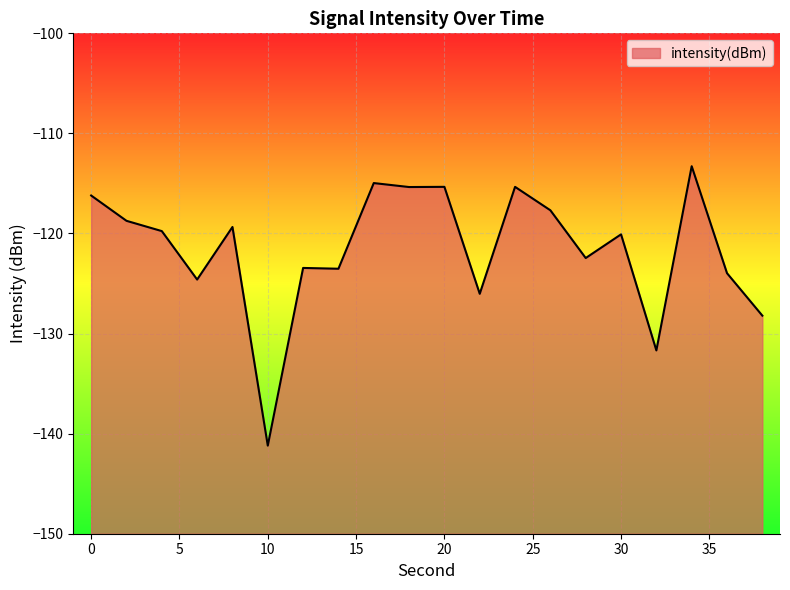

How many interior local valleys (lower than both neighbors) does the data have?

7